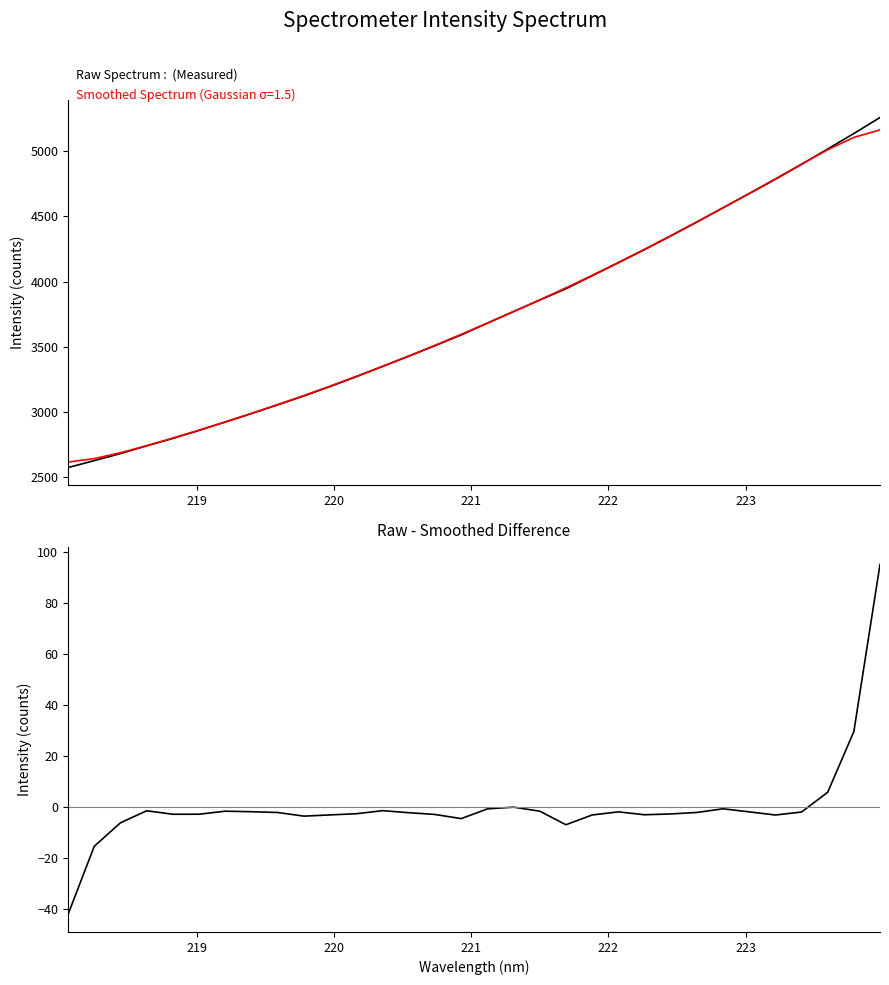

True or false: Smoothed Spectrum has more than 2 interior local peaks.

False